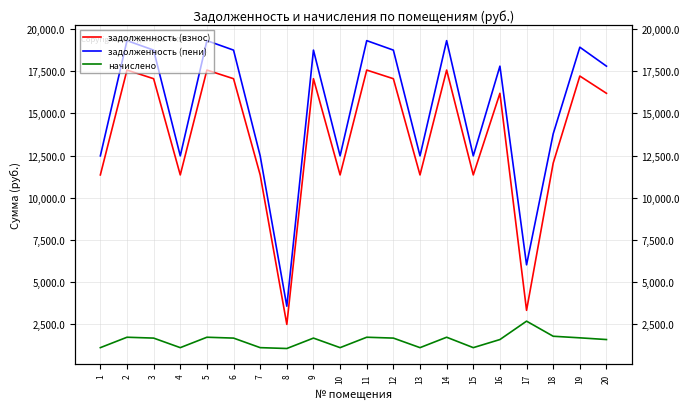

True or false: задолженность (взнос) and задолженность (пени) intersect in this chart.

False